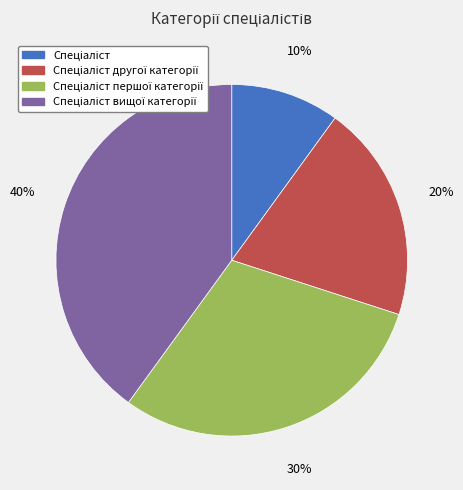

Does any single category account for the majority?

No